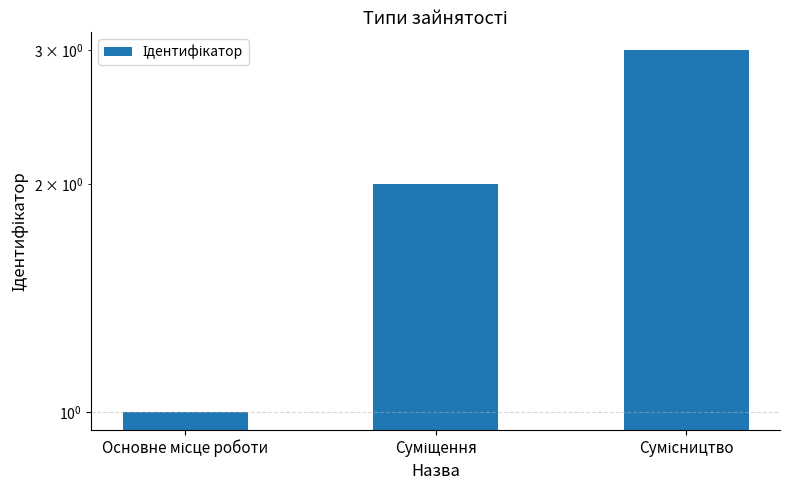

Where does the data first go above 2?

Сумісництво